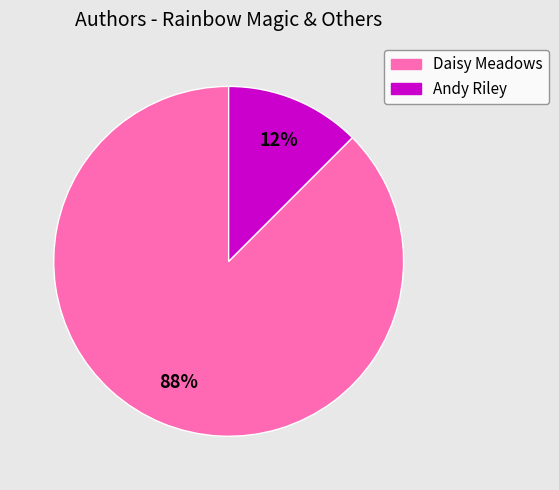

Which has a higher value, Andy Riley or Daisy Meadows?

Daisy Meadows